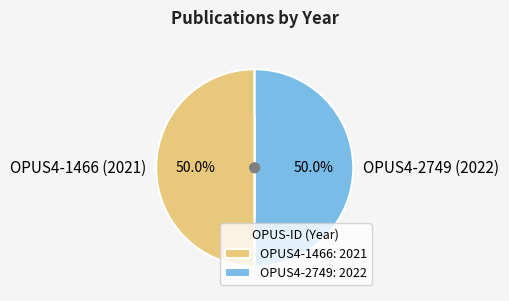

To the nearest percent, what portion does OPUS4-2749 (2022) represent?

50%